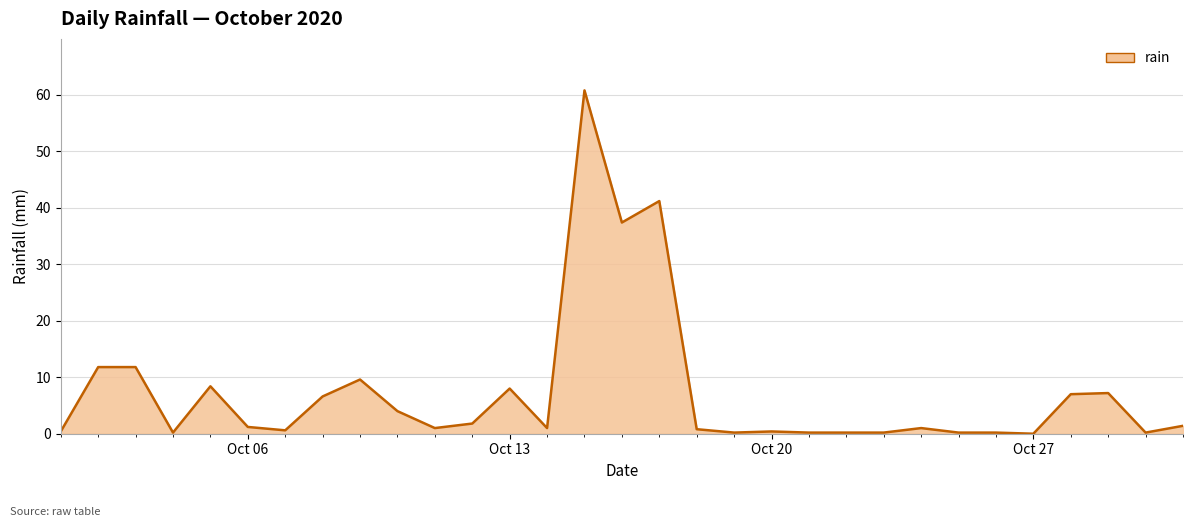

What is the greatest value displayed?

60.8